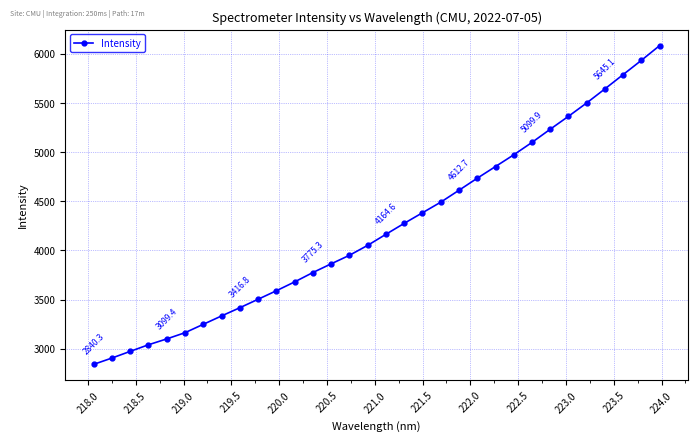

What is the greatest value displayed?

6085.8